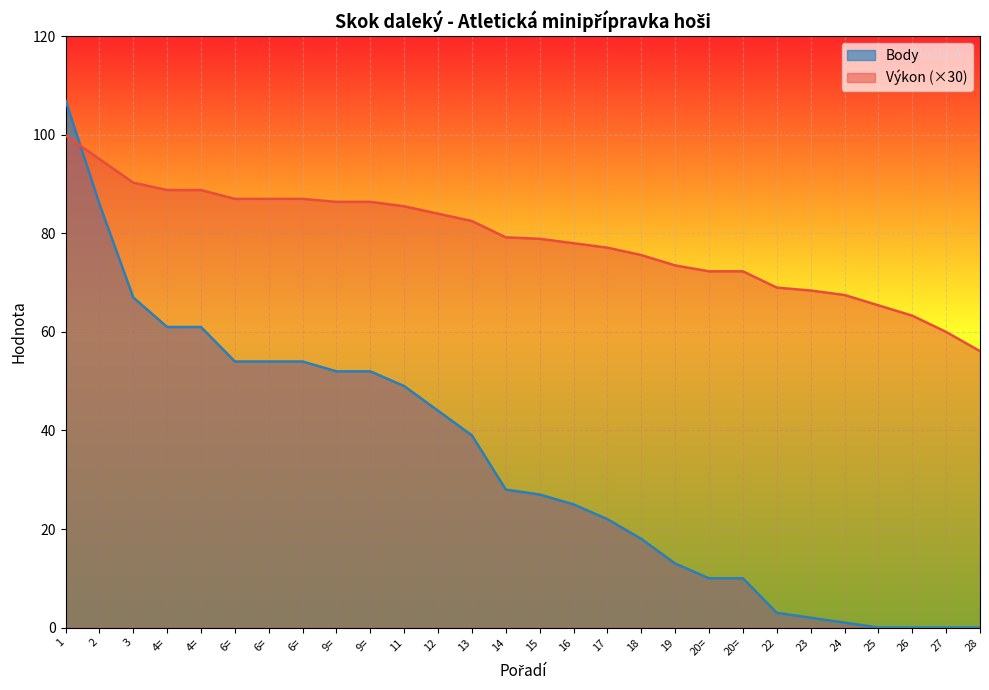

True or false: Výkon has more than 0 points higher than both neighbors.

False